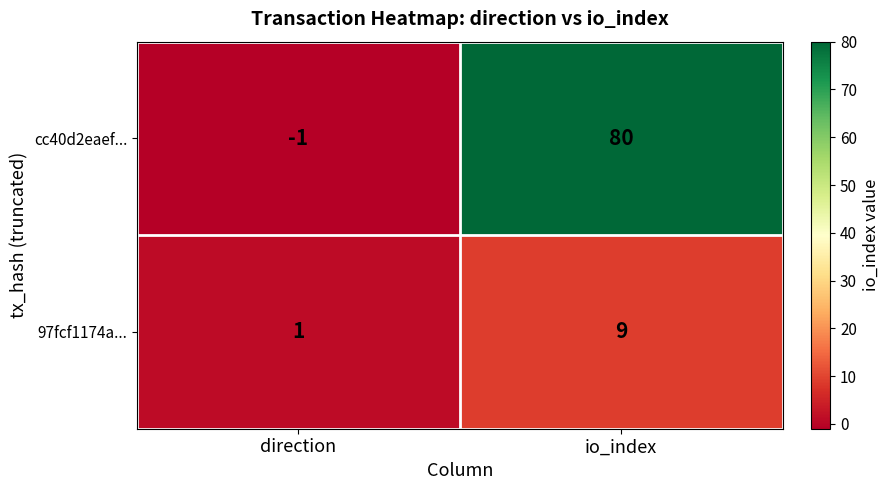

At which label is cc40d2eaef... closest to 39?

direction